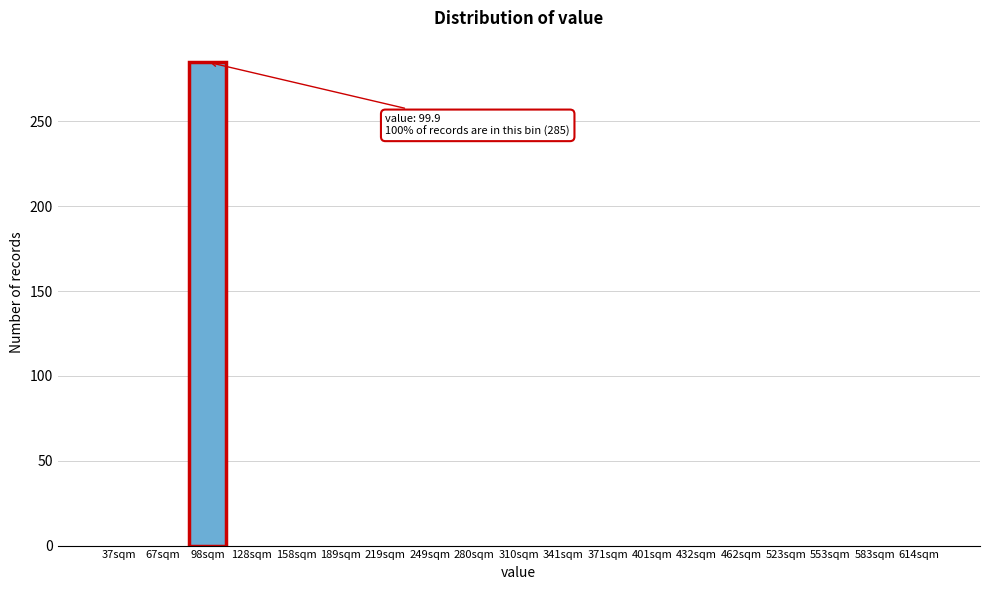

Reading right to left, transcribe all the data shown in this chart.

614sqm=0	583sqm=0	553sqm=0	523sqm=0	462sqm=0	432sqm=0	401sqm=0	371sqm=0	341sqm=0	310sqm=0	280sqm=0	249sqm=0	219sqm=0	189sqm=0	158sqm=0	128sqm=0	98sqm=285	67sqm=0	37sqm=0